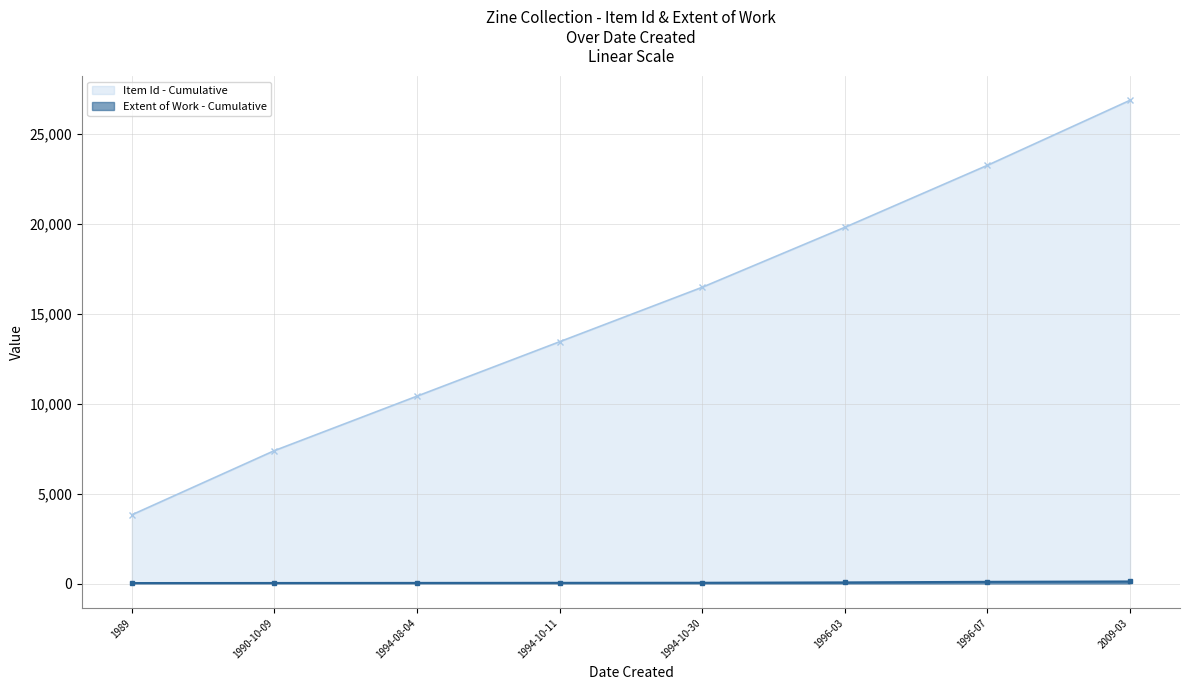

What is the sum of the Extent of Work - Cumulative values at 1989 and 2009-03?

168